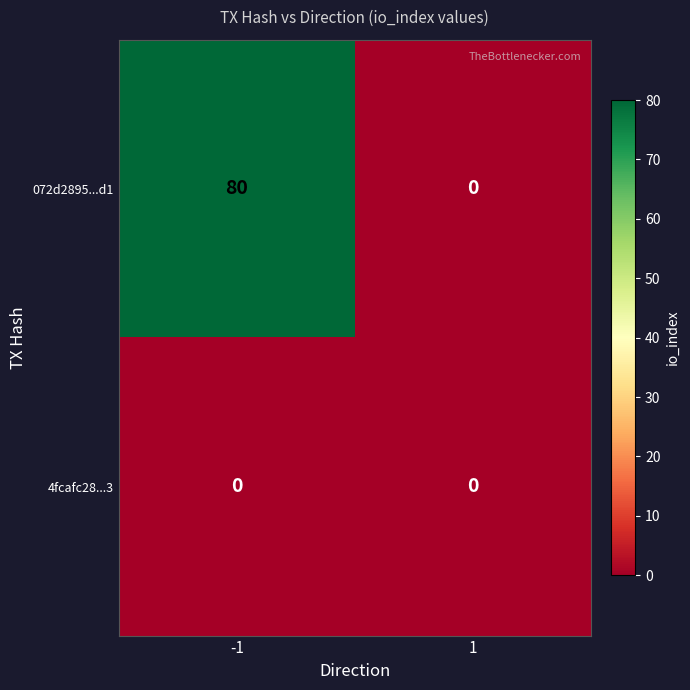

What is the maximum value shown in the chart?

80